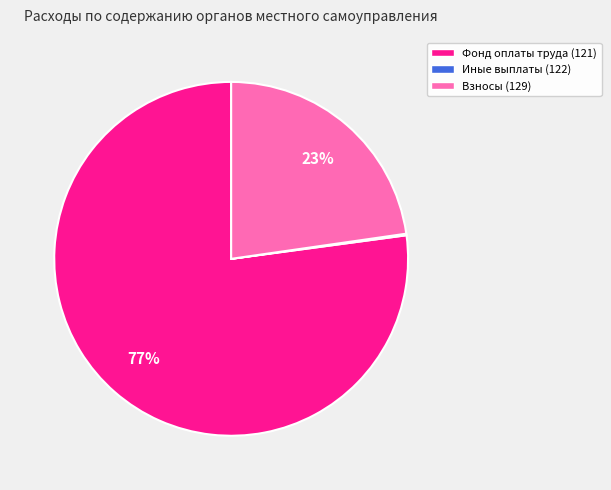

To the nearest percent, what is the average slice percentage?

33%